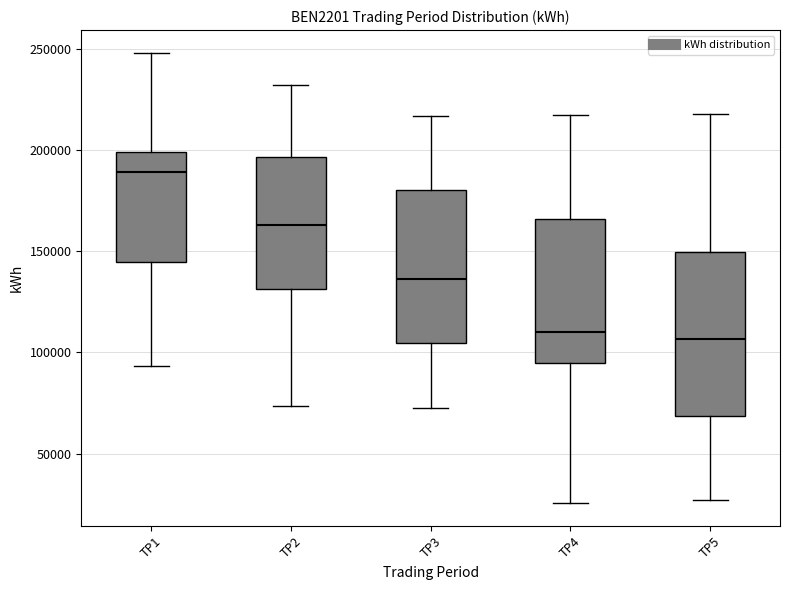

Reading left to right, read every box against the y-axis: the position of its median line, the range the box covers, and the ends of its whiskers. The values are not printed on the chart, so give them approximately, as read against the axis.

TP1: median 190000, box 145000 to 200000, whiskers 95000 to 250000
TP2: median 165000, box 130000 to 195000, whiskers 75000 to 230000
TP3: median 135000, box 105000 to 180000, whiskers 75000 to 215000
TP4: median 110000, box 95000 to 165000, whiskers 25000 to 215000
TP5: median 105000, box 70000 to 150000, whiskers 25000 to 220000